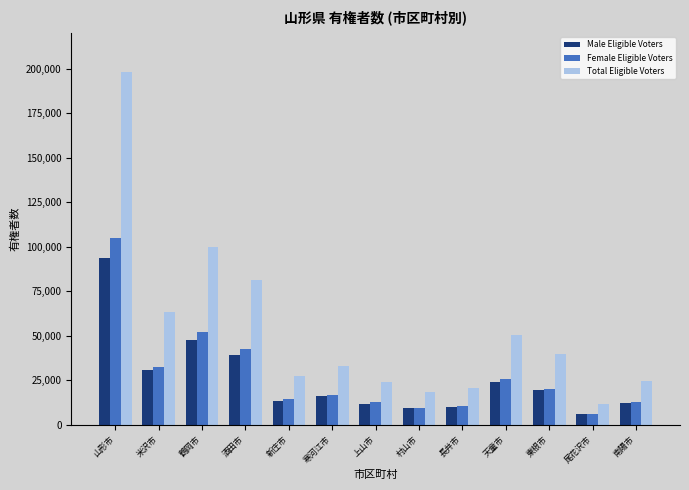

True or false: Total Eligible Voters has a value of 18538 at 村山市.

True